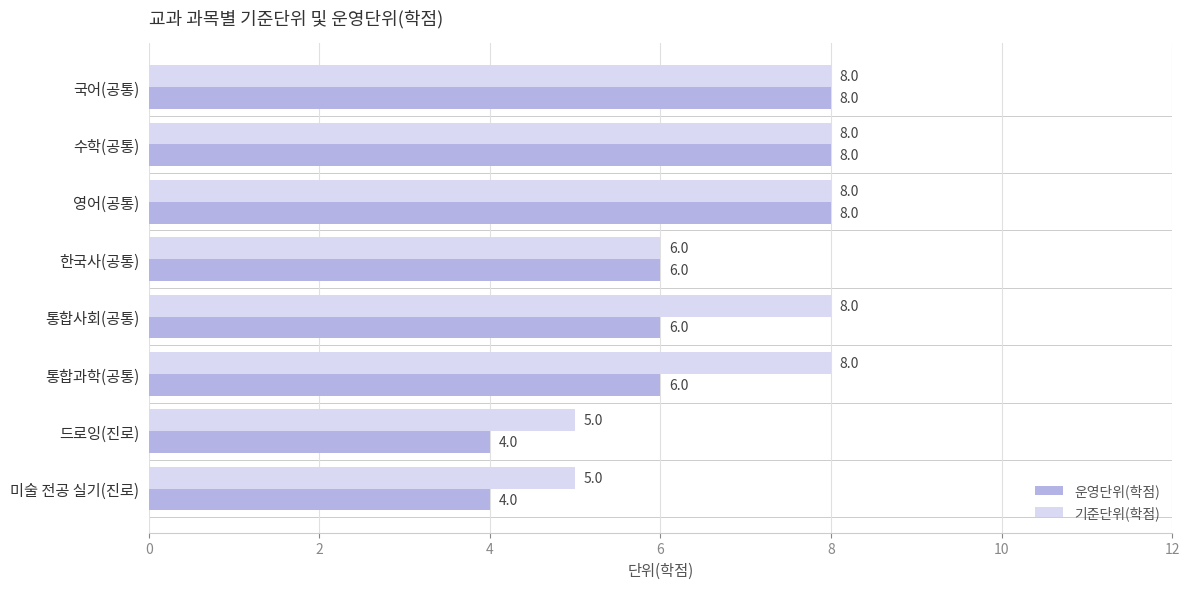

Which series changed the most between 통합사회(공통) and 미술 전공 실기(진로)?

기준단위(학점)